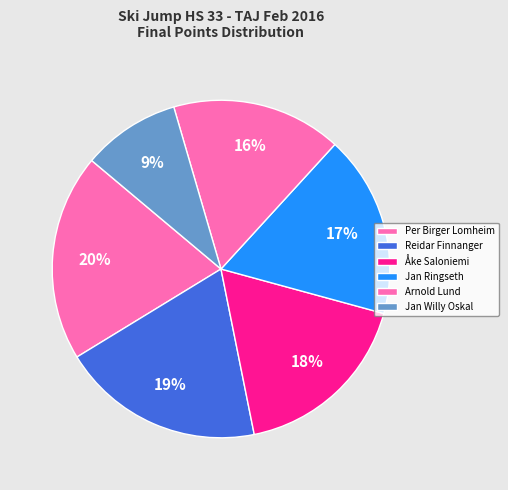

How many segments does this pie chart have?

6